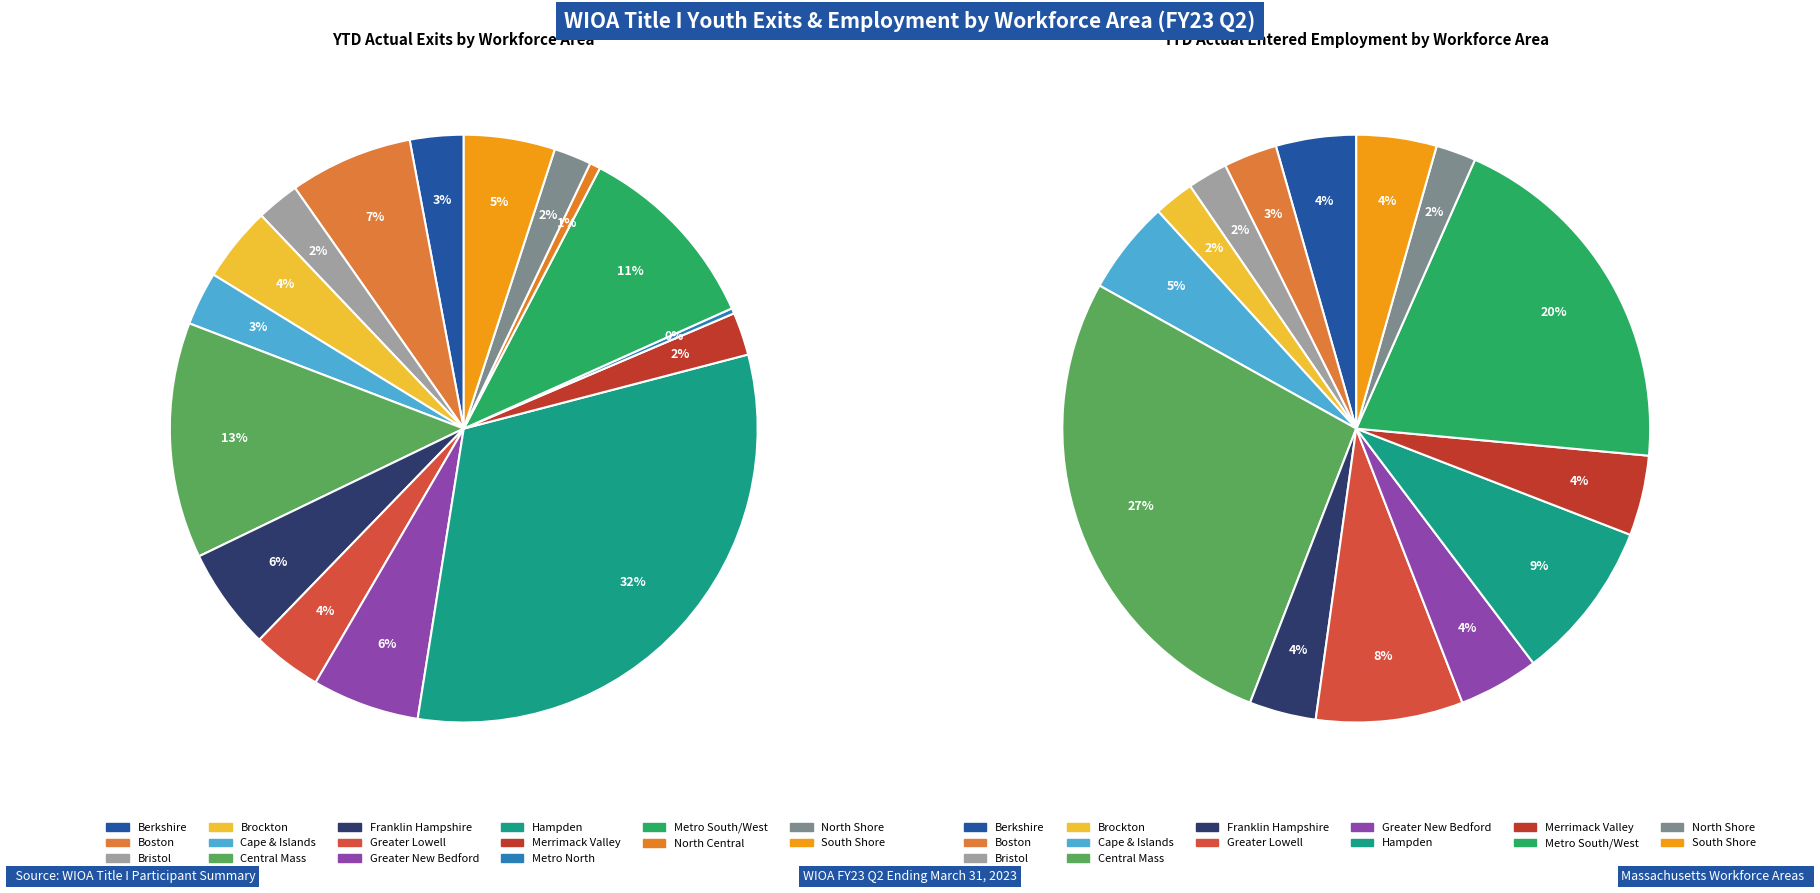

What percentage is the Hampden slice, to the nearest percent?

32%